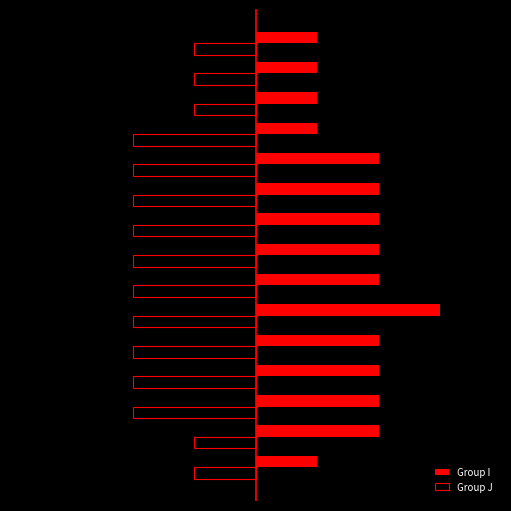

Count the number of data series in this chart.

2